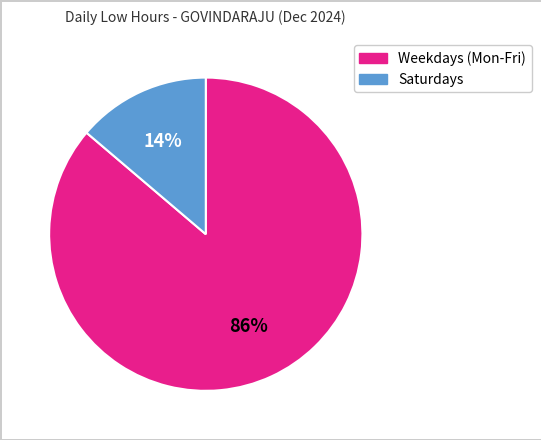

How many segments does this pie chart have?

2